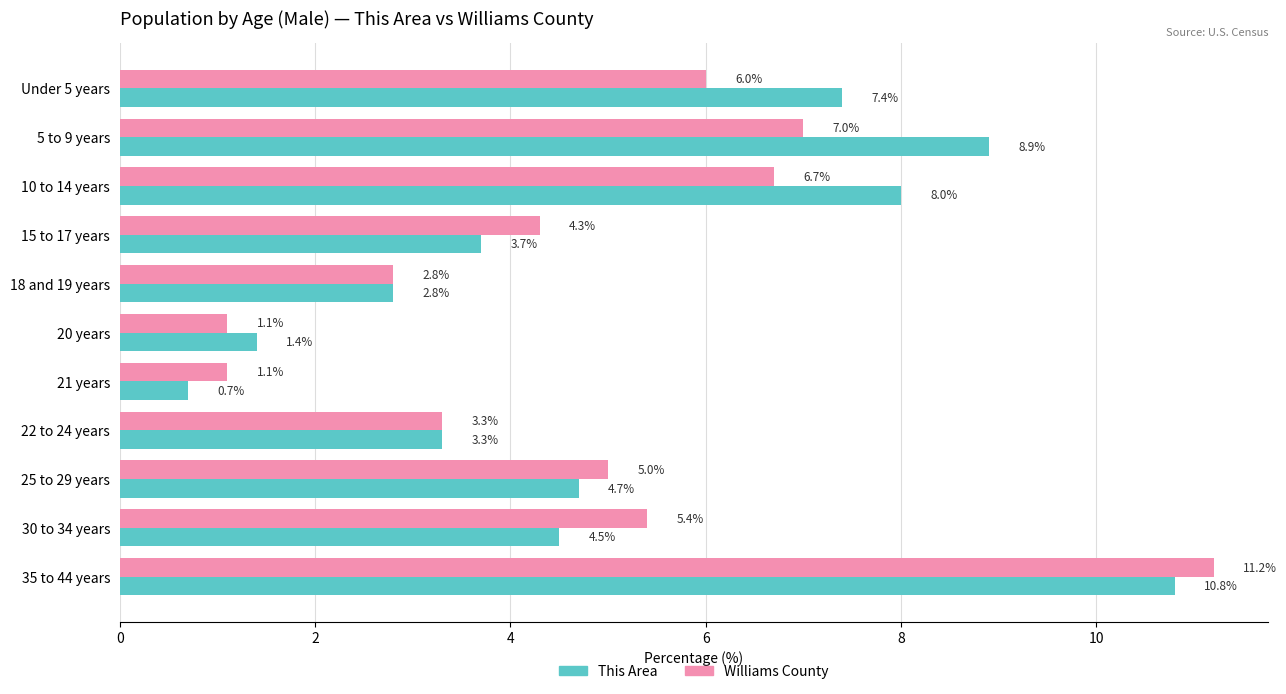

What is the minimum value shown in the chart?

0.7